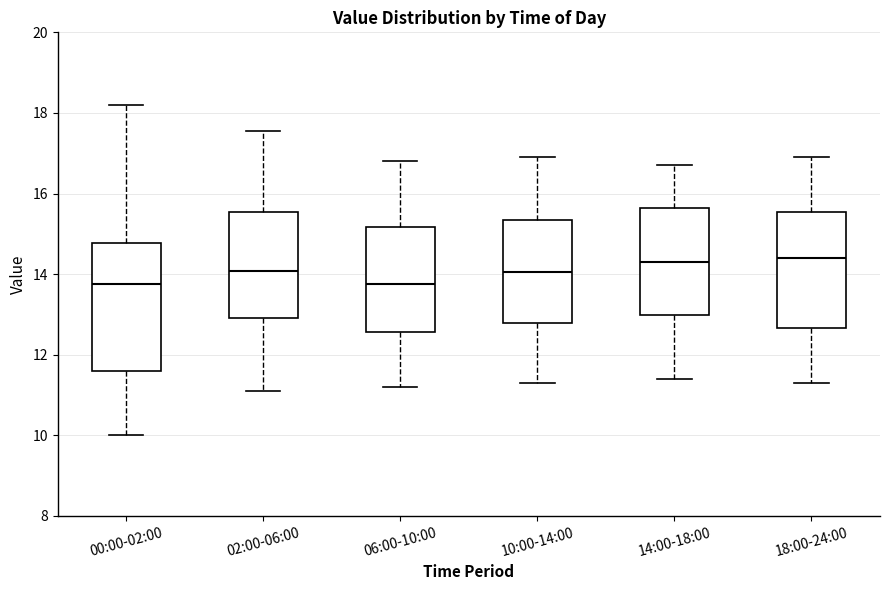

Reading left to right, transcribe this box plot: for each box, give where its median line is, the range the box spans, and where its two whiskers end, as read against the y-axis. The values are not printed on the chart, so give them approximately, as read against the axis.

00:00-02:00: median 13.8, box 11.6 to 14.8, whiskers 10.0 to 18.2
02:00-06:00: median 14.0, box 13.0 to 15.6, whiskers 11.2 to 17.6
06:00-10:00: median 13.8, box 12.6 to 15.2, whiskers 11.2 to 16.8
10:00-14:00: median 14.0, box 12.8 to 15.4, whiskers 11.4 to 17.0
14:00-18:00: median 14.4, box 13.0 to 15.6, whiskers 11.4 to 16.8
18:00-24:00: median 14.4, box 12.6 to 15.6, whiskers 11.4 to 17.0